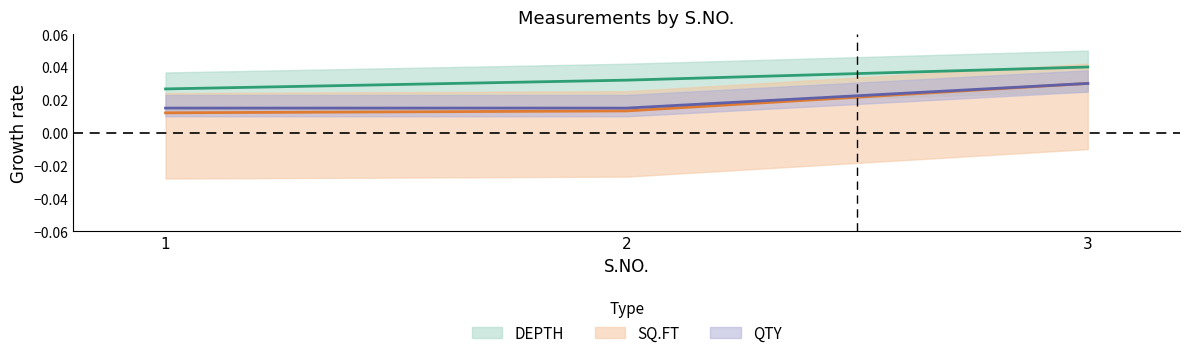

What are all the series names shown in the legend?

DEPTH, SQ.FT, QTY